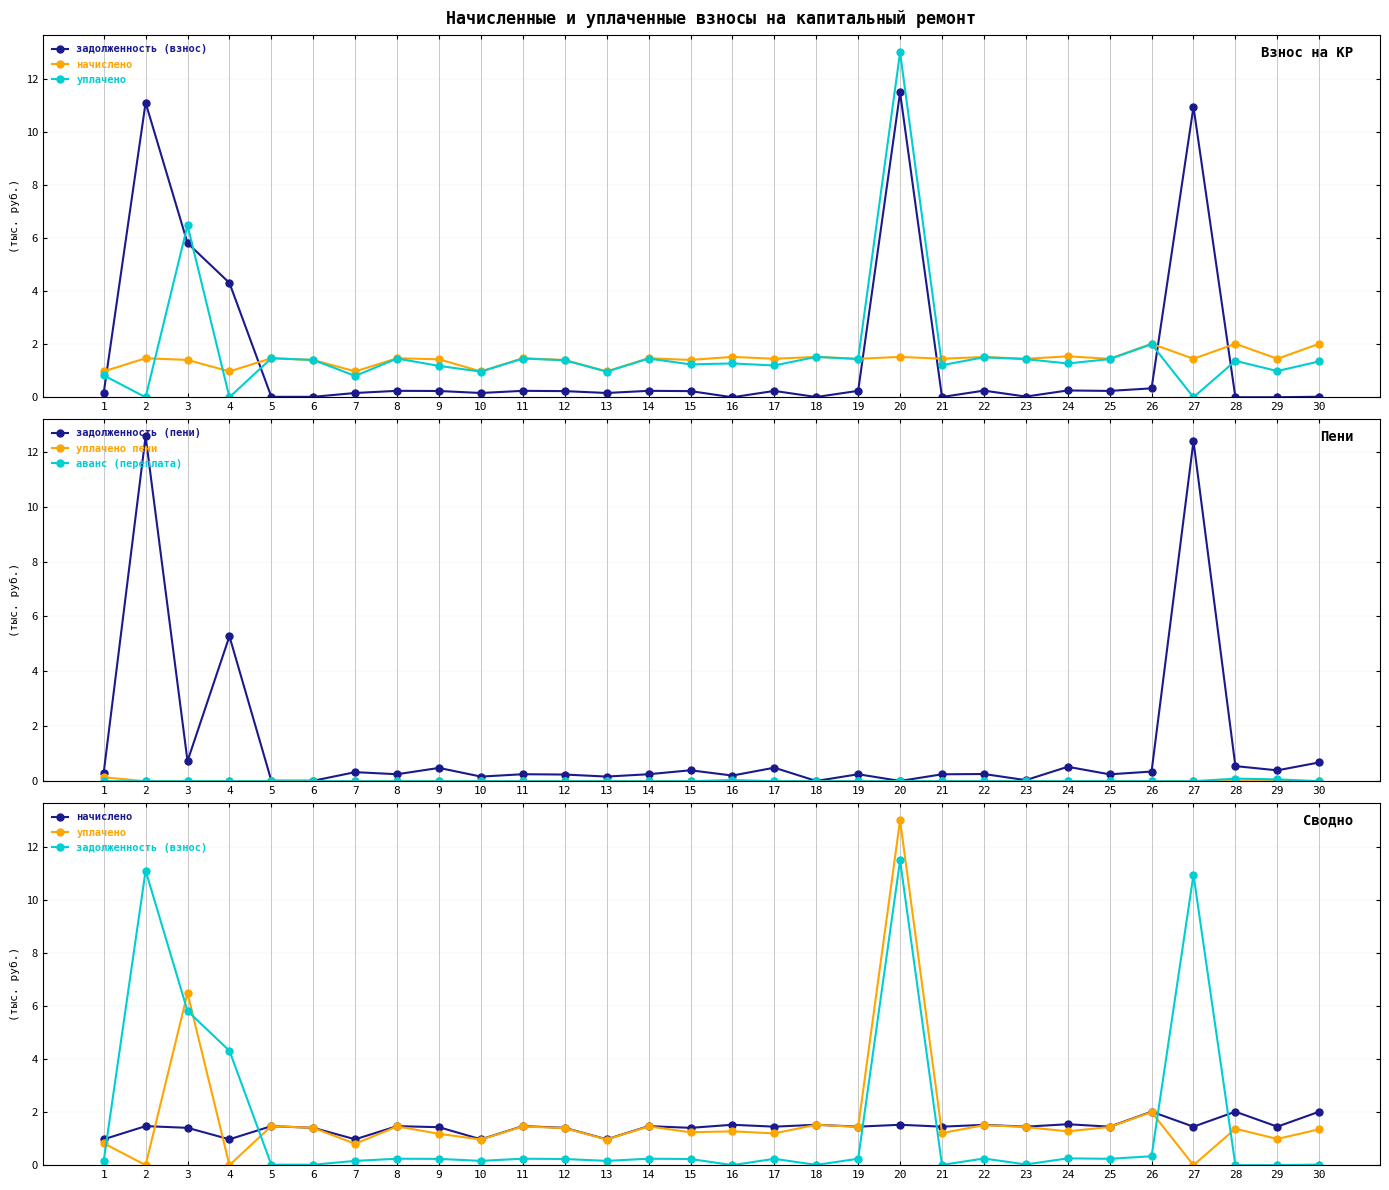

How many interior local valleys does the задолженность (пени) series have?

11